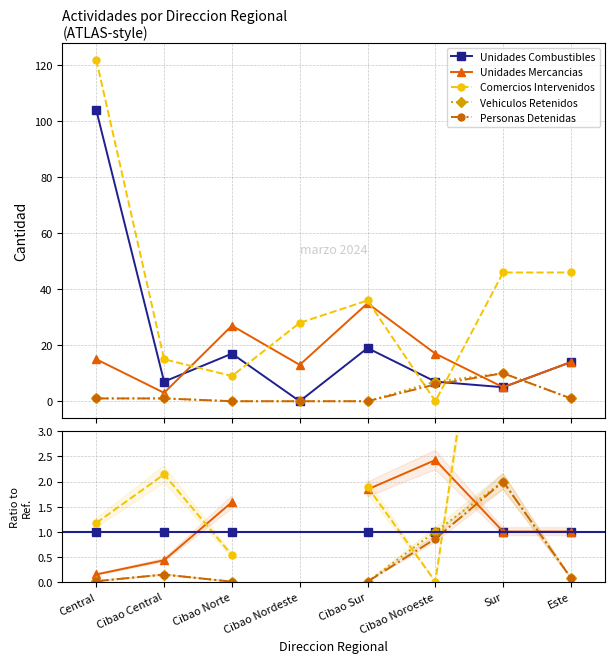

True or false: Personas Detenidas has a value of 0.0 at Central.

True